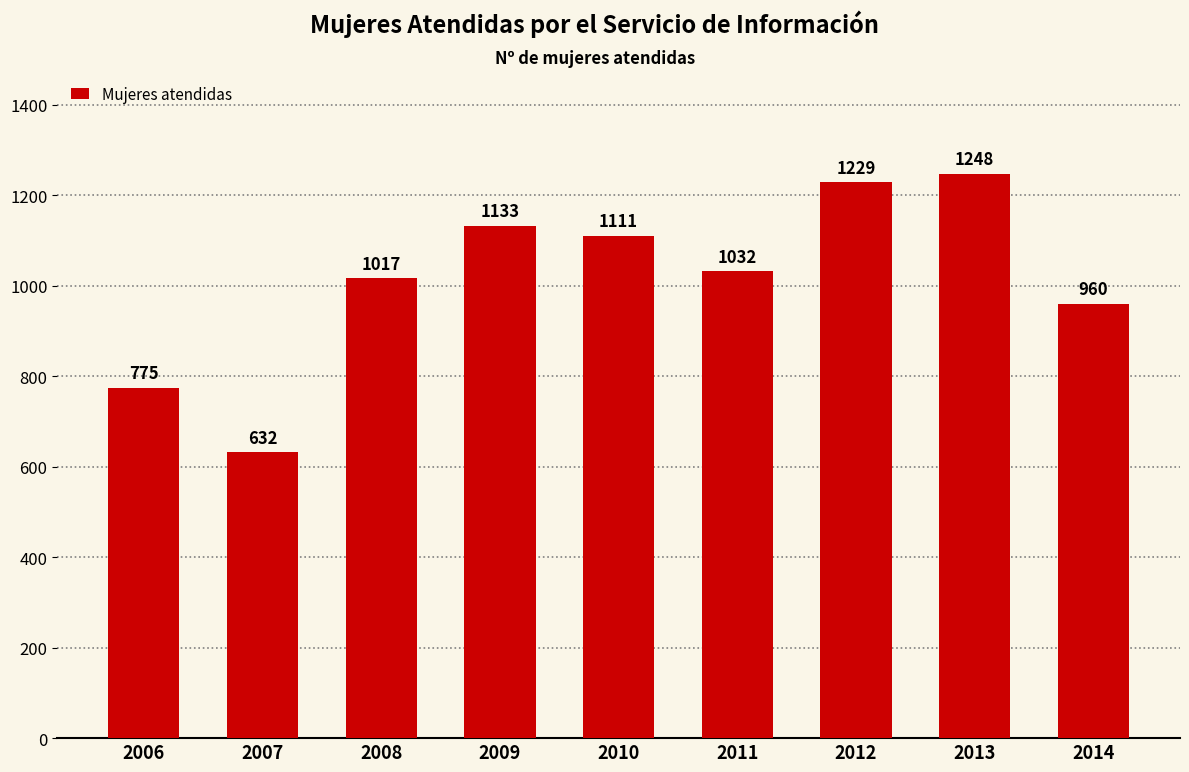

What is the value of the 8th bar from the left?

1248